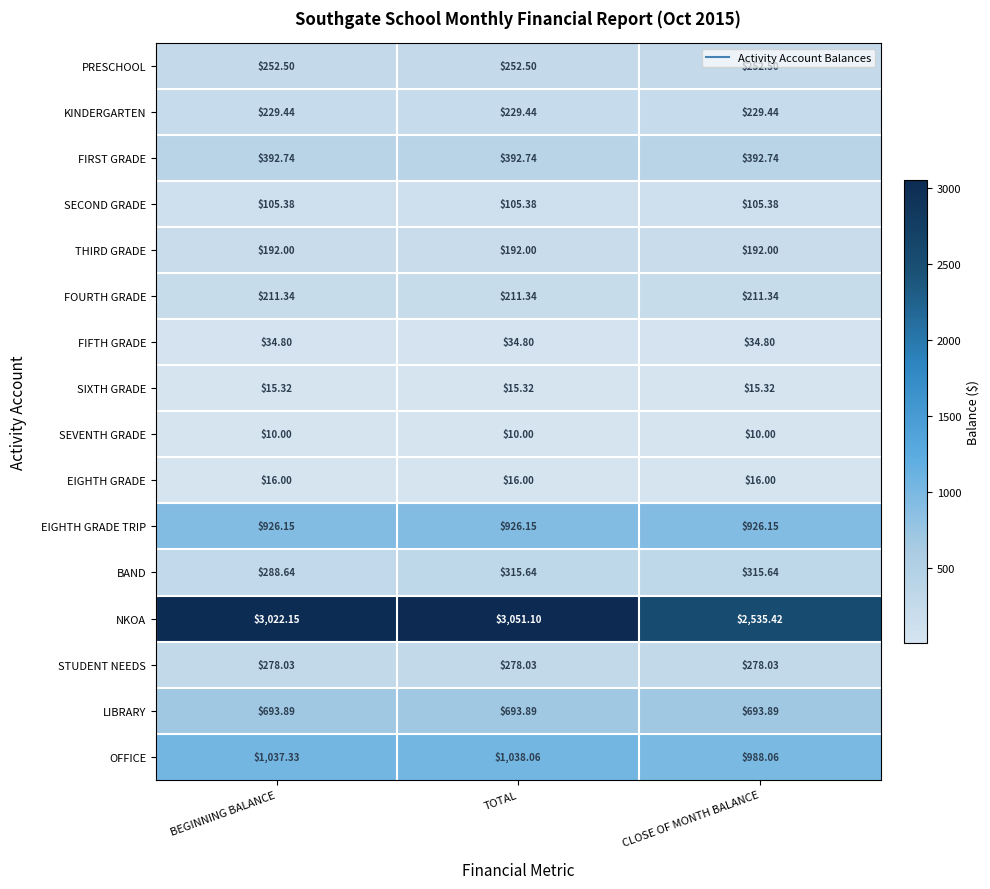

How many series are shown in this chart?

16